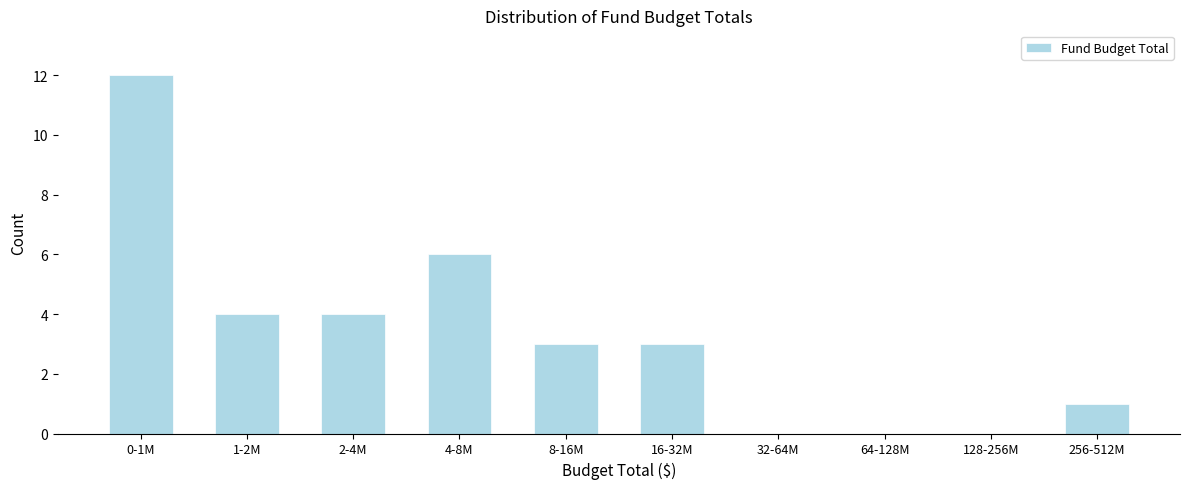

Reading left to right, list all the values displayed in this chart.

0-1M=12	1-2M=4	2-4M=4	4-8M=6	8-16M=3	16-32M=3	32-64M=0	64-128M=0	128-256M=0	256-512M=1